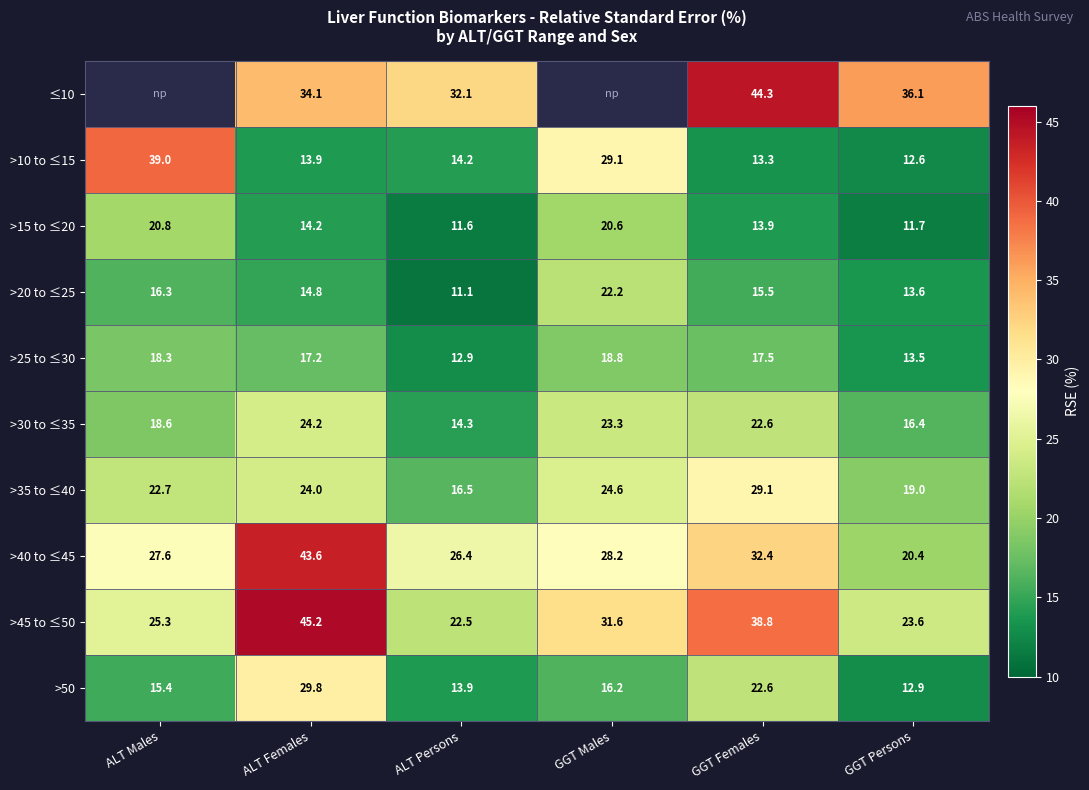

Is the value of >50 at ALT Females greater than the value of >35 to ≤40 at GGT Females?

Yes